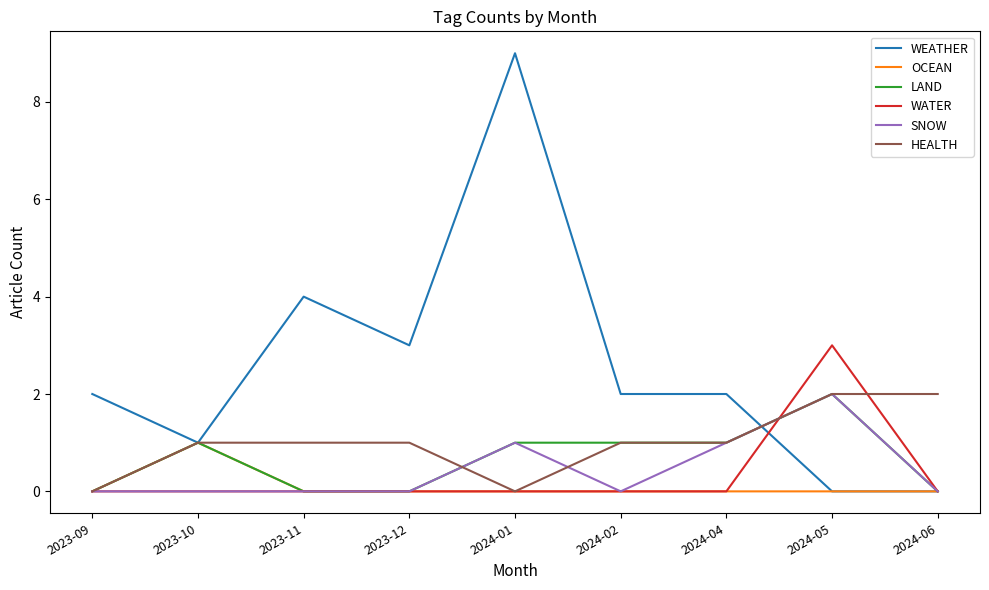

How many categories are shown in the chart?

9